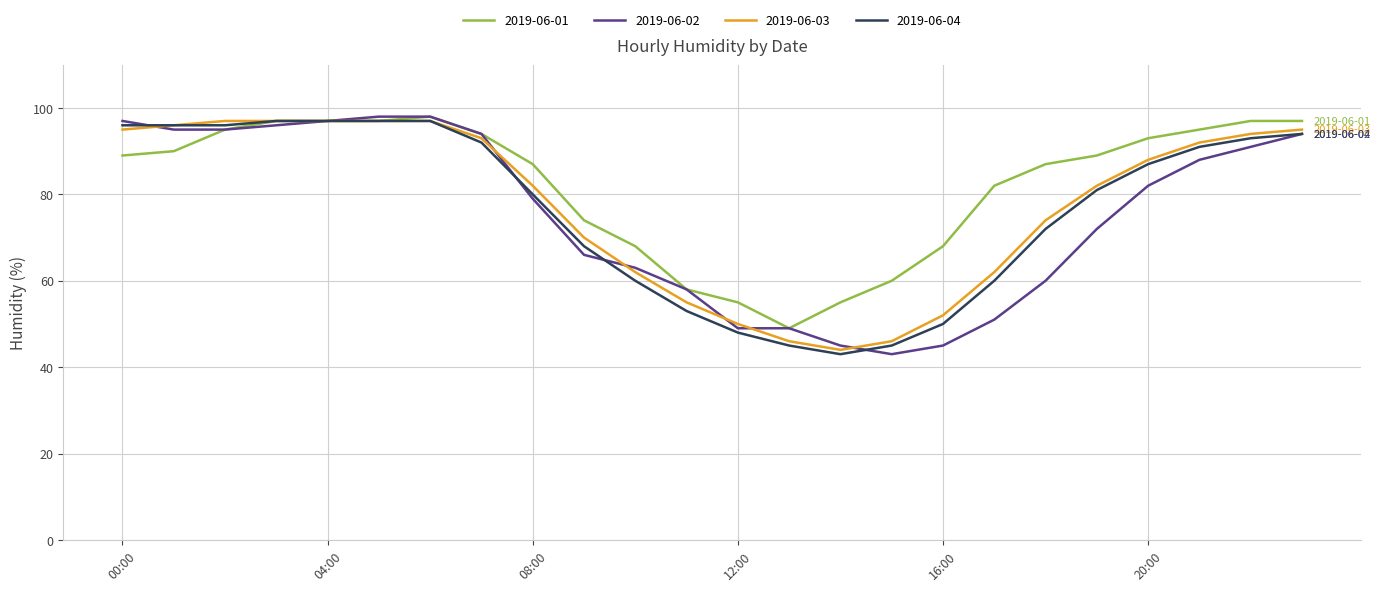

What is the sum of all 2019-06-04 values?

1838